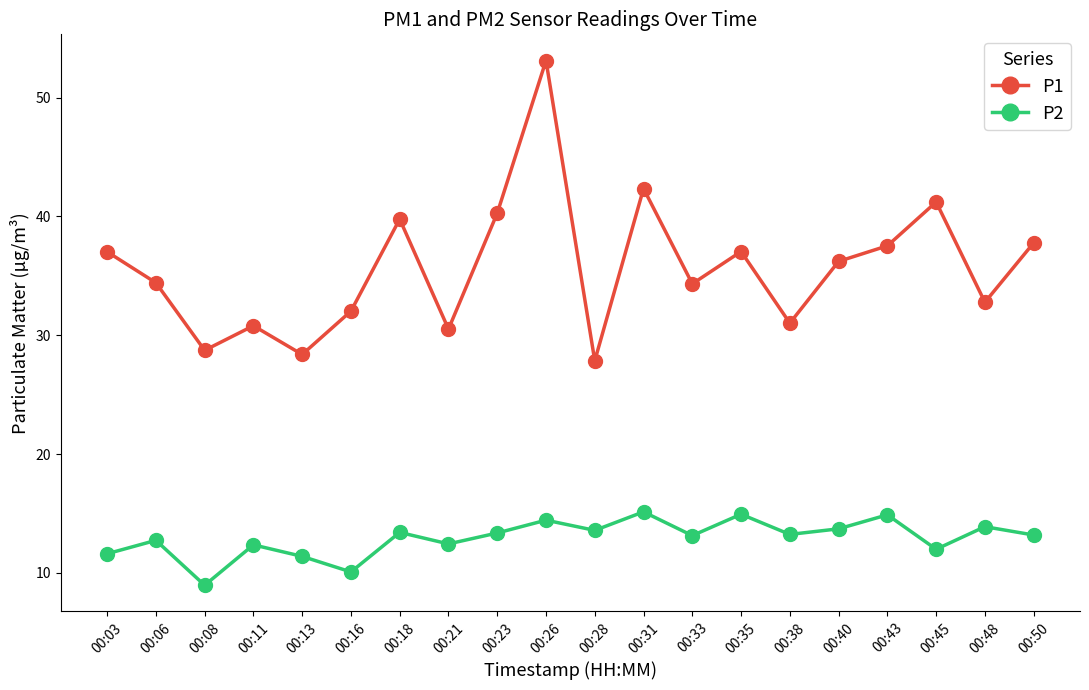

What value does the P2 series have at 00:21?

12.4